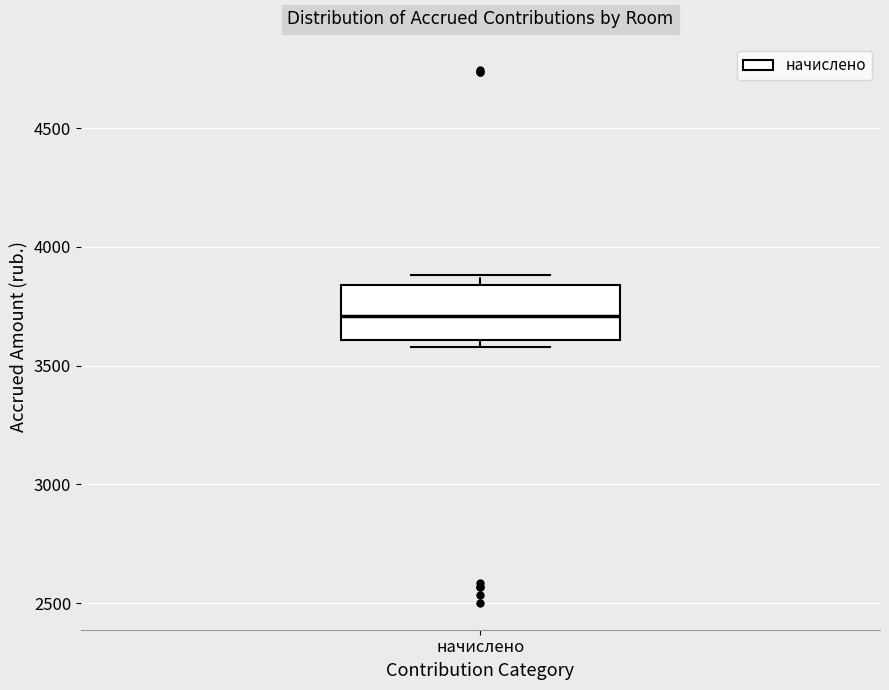

Read this box plot against the y-axis: the position of the median line, the range covered by the box, and the ends of both whiskers. The values are not printed on the chart, so give them approximately, as read against the axis.

median 3700, box 3600 to 3850, whiskers 3600 (just below the box's lower edge) to 3900